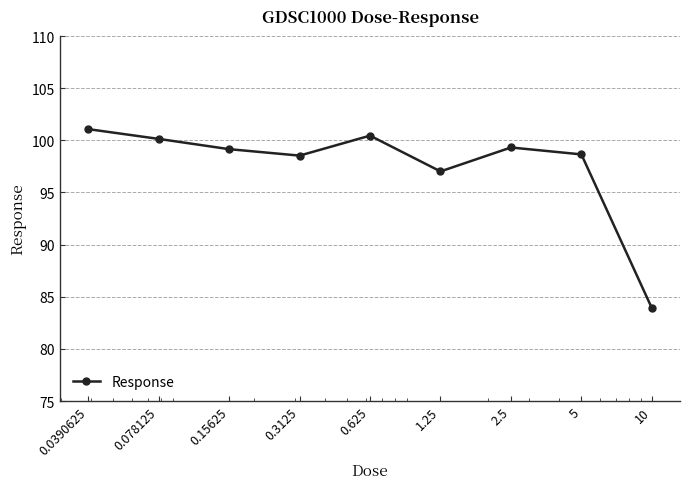

How many points are higher than both their immediate neighbors (excluding endpoints)?

2